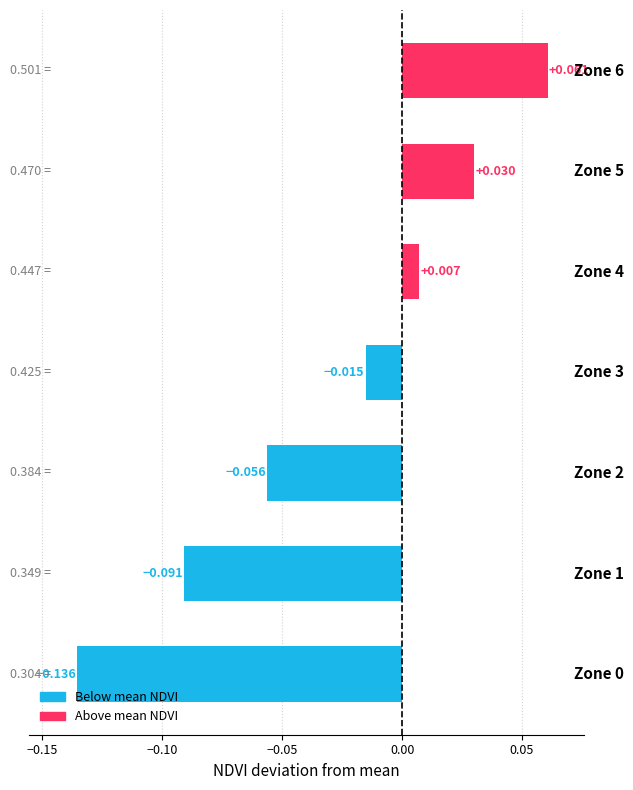

What is the greatest value displayed?

0.1